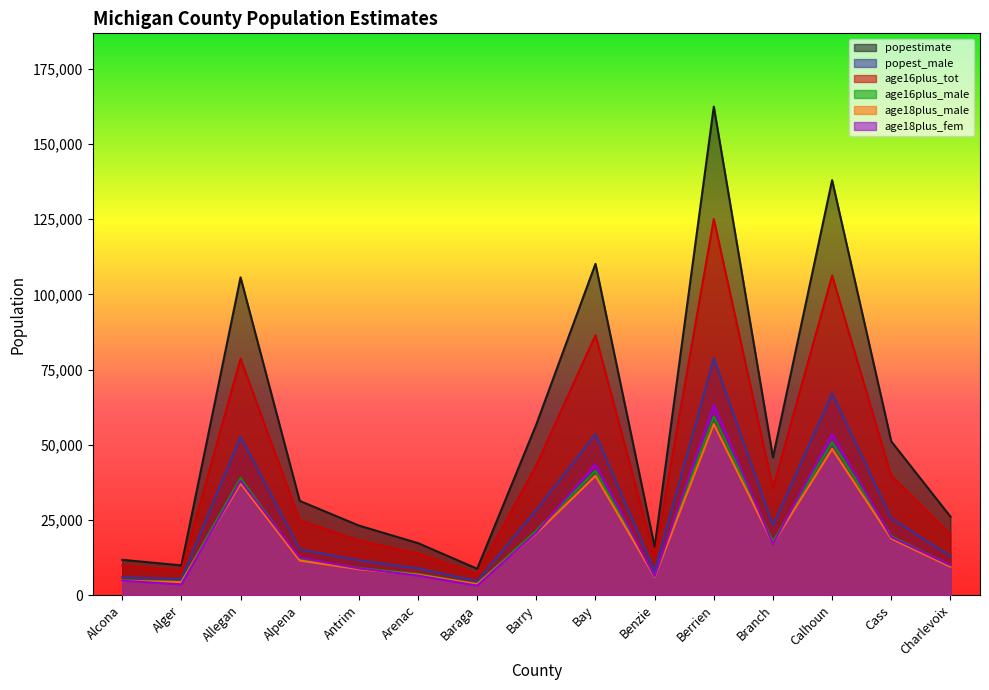

True or false: age16plus_male and popestimate intersect in this chart.

False